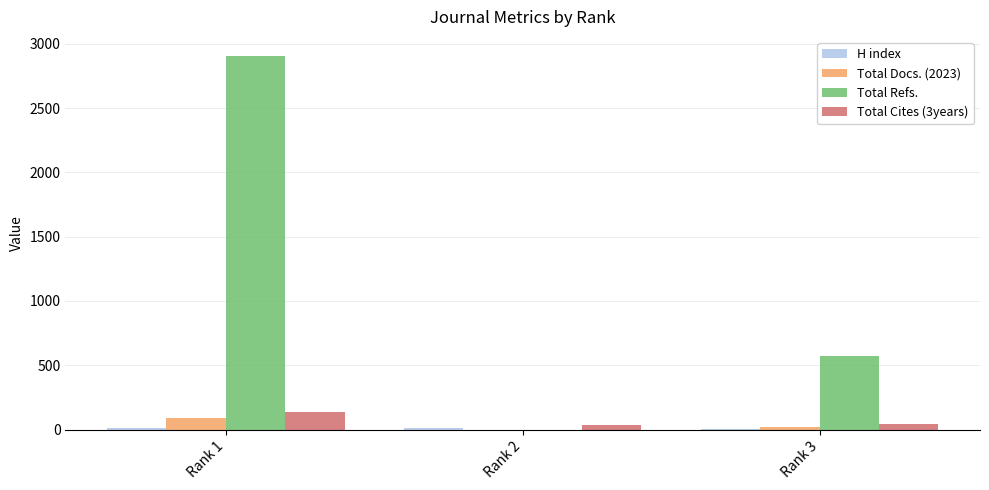

What is the sum of all Total Refs. values?

3481